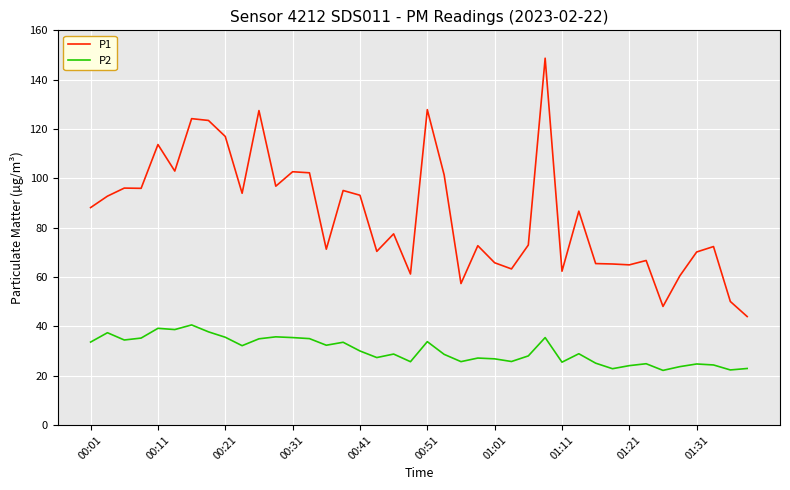

Rank the series by their average value, from lowest to highest.

P2, P1